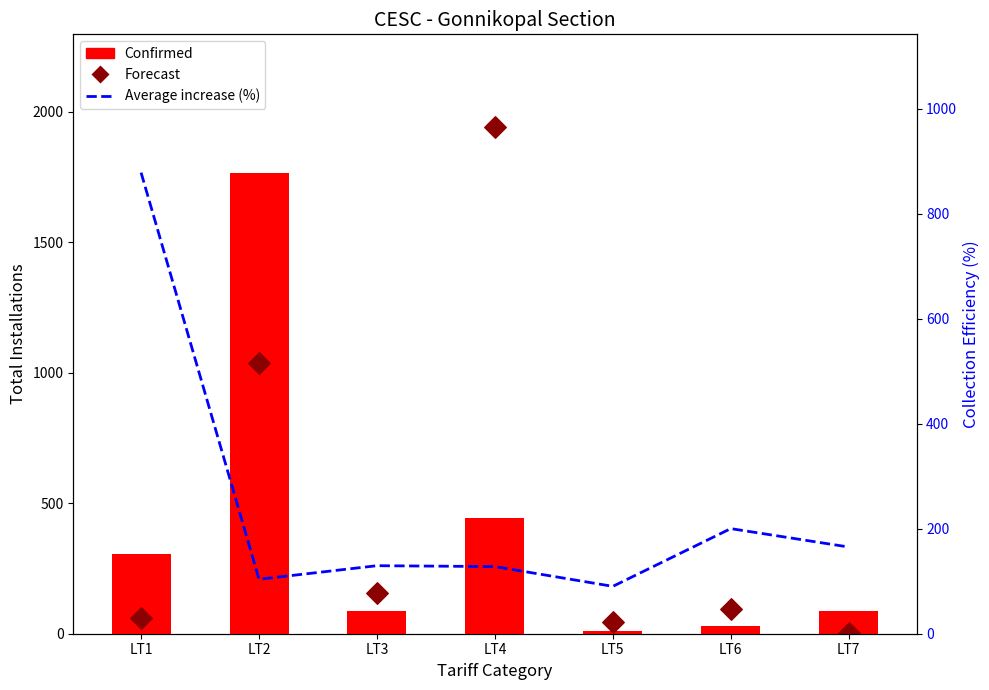

What is the total value across all series at LT6?

324.7